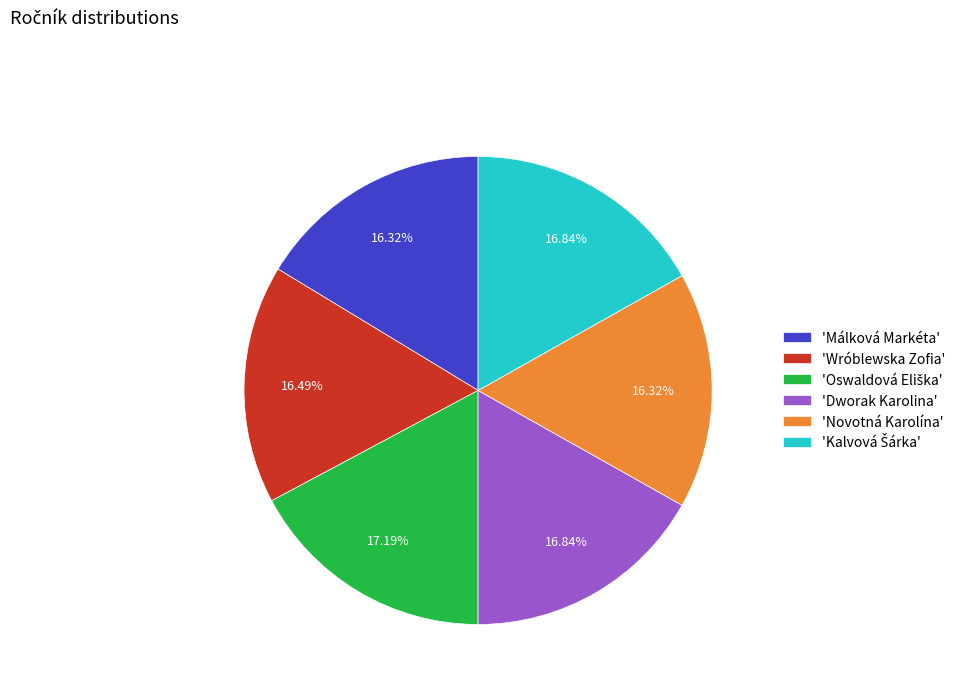

To the nearest percent, what is the difference between the largest and smallest slice percentages?

1%